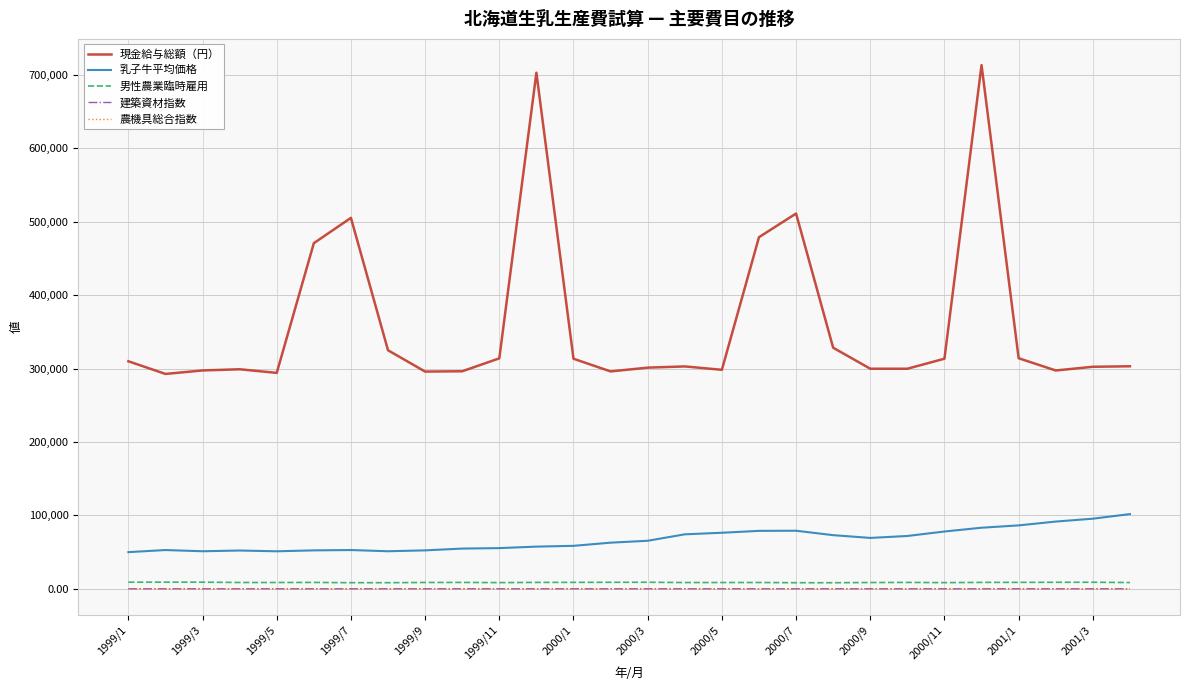

True or false: 現金給与総額（円） and 農機具総合指数 intersect in this chart.

False